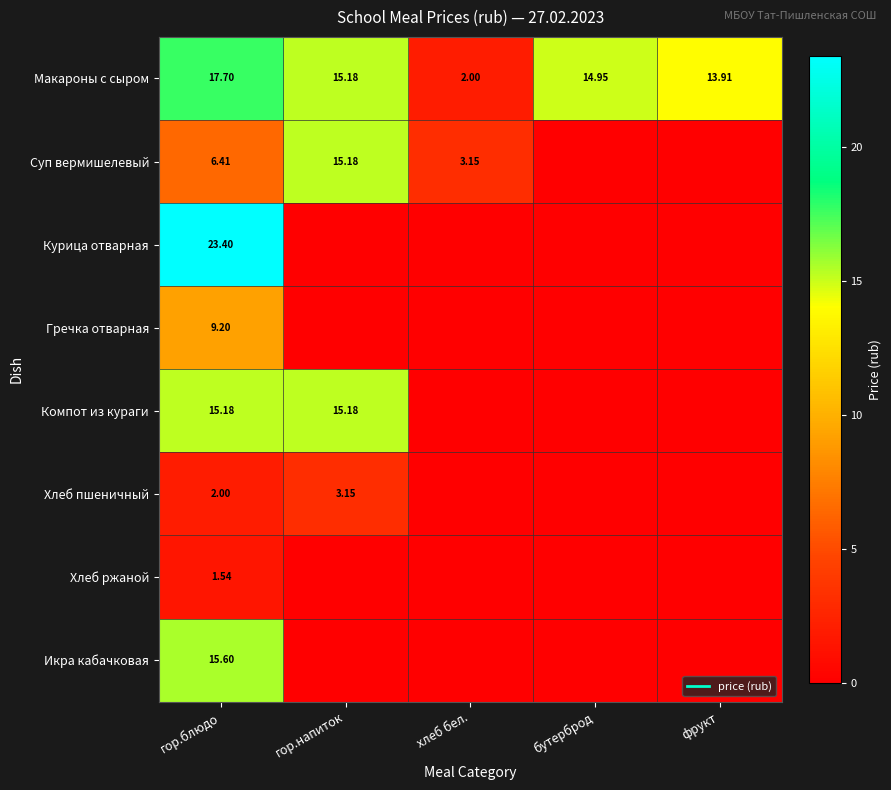

What is the difference between the maximum and second lowest values in the Курица отварная series?

23.4